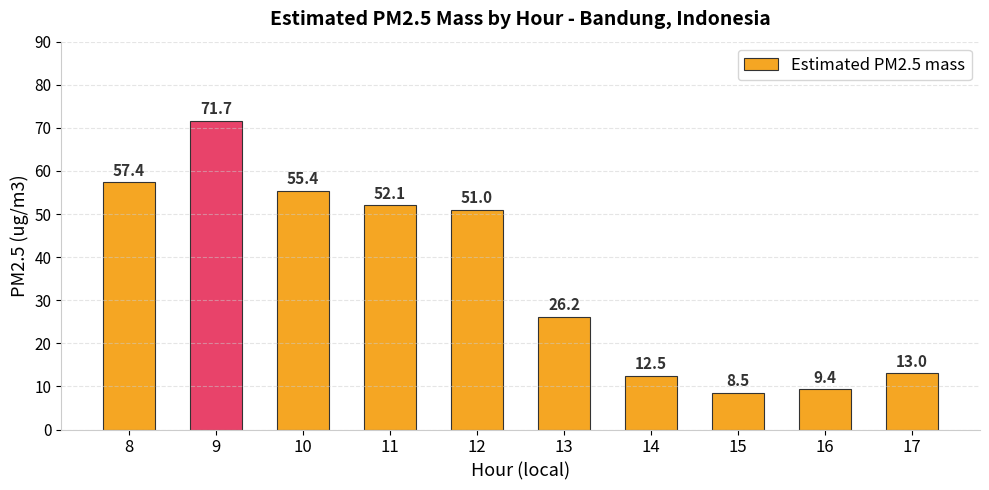

What is the change in value from 13 to 14?

-13.7